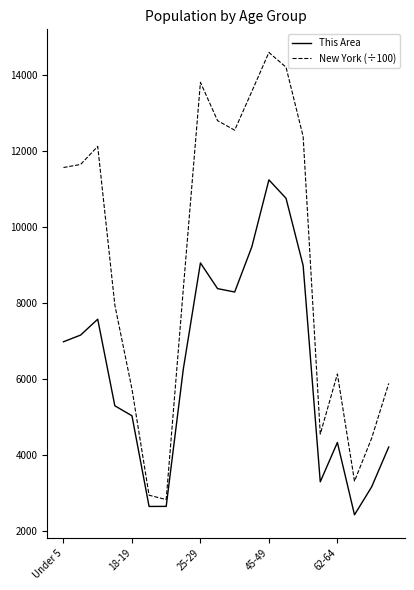

True or false: This Area has more than 0 points higher than both neighbors.

True